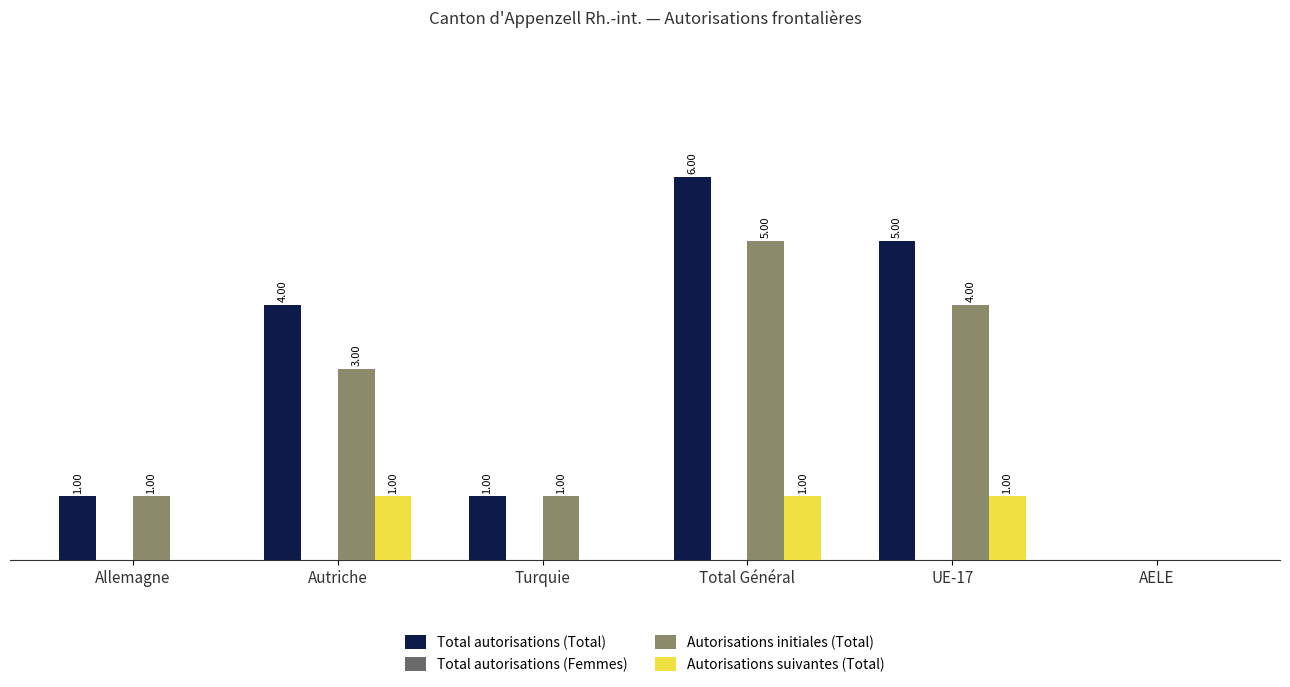

Where is Total autorisations (Total) nearest to the value 3?

Autriche